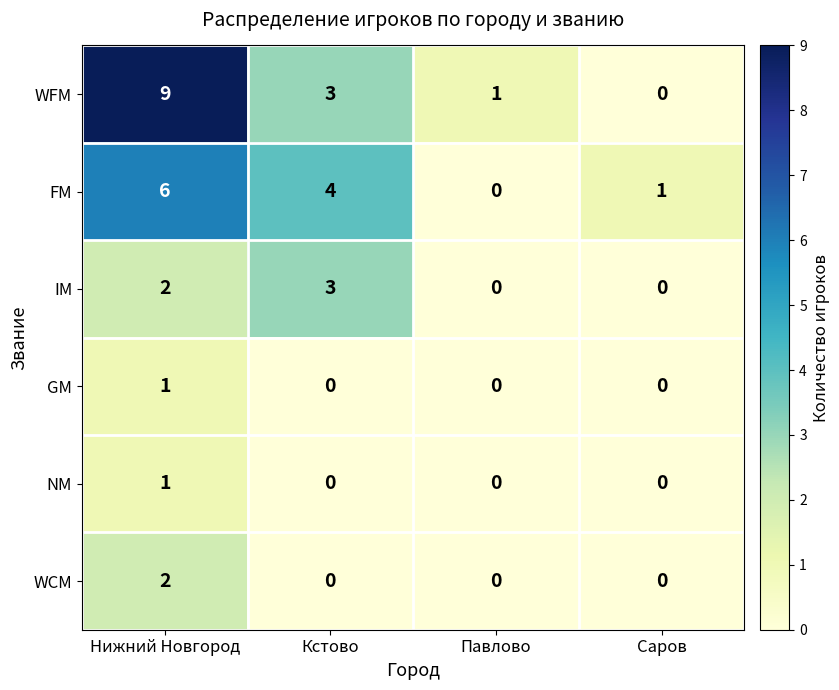

At which category is the sum across all series the highest?

Нижний Новгород